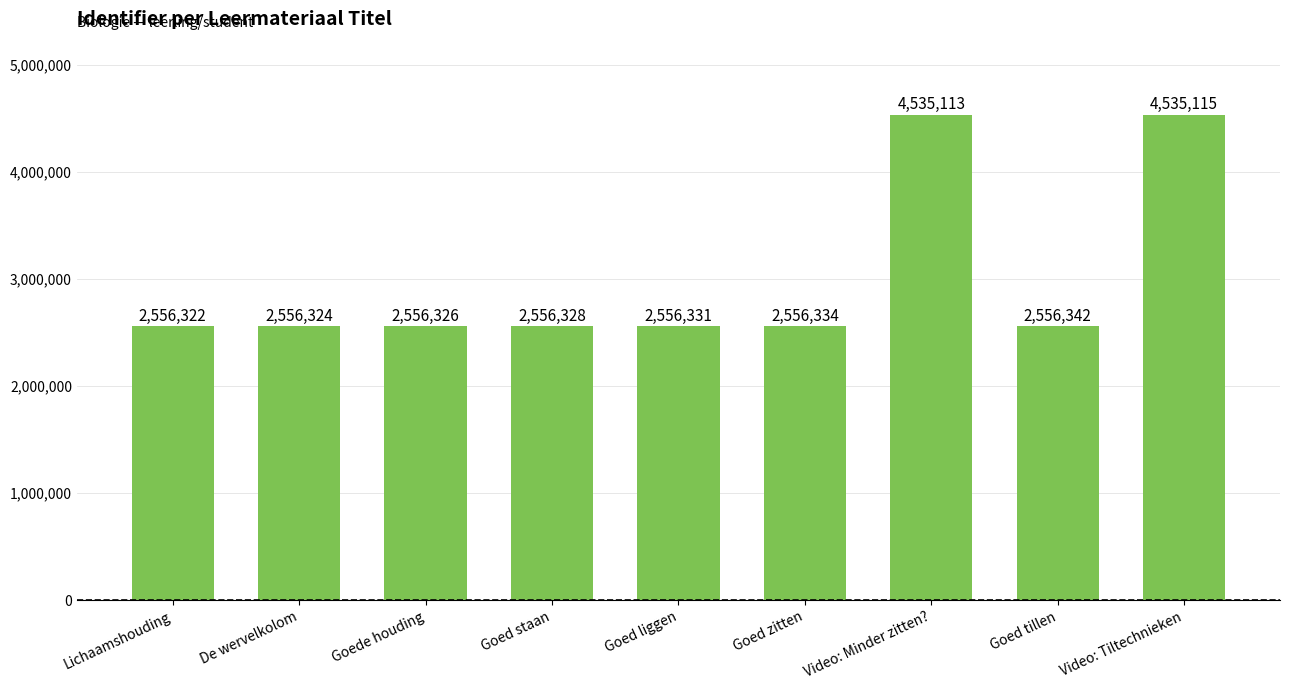

What is the difference between the values at De wervelkolom and Goed liggen?

7